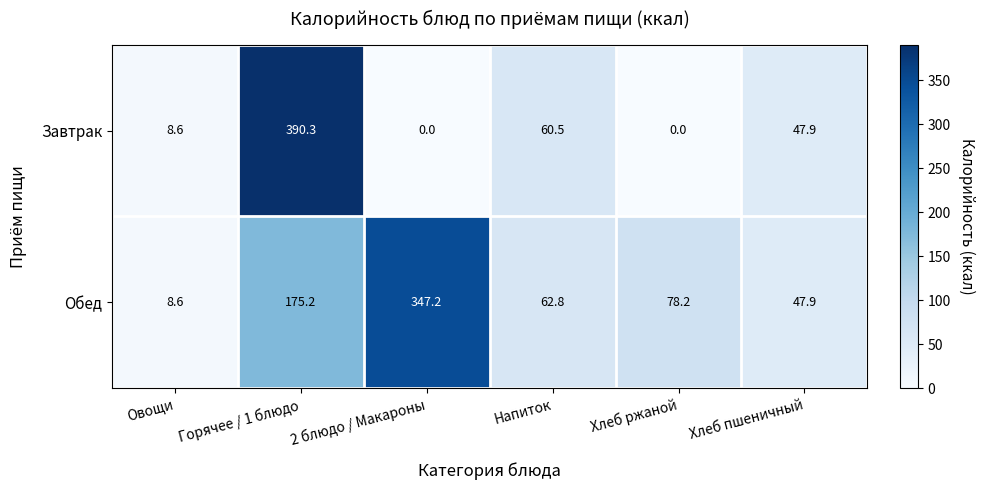

How many data points does each series have?

6